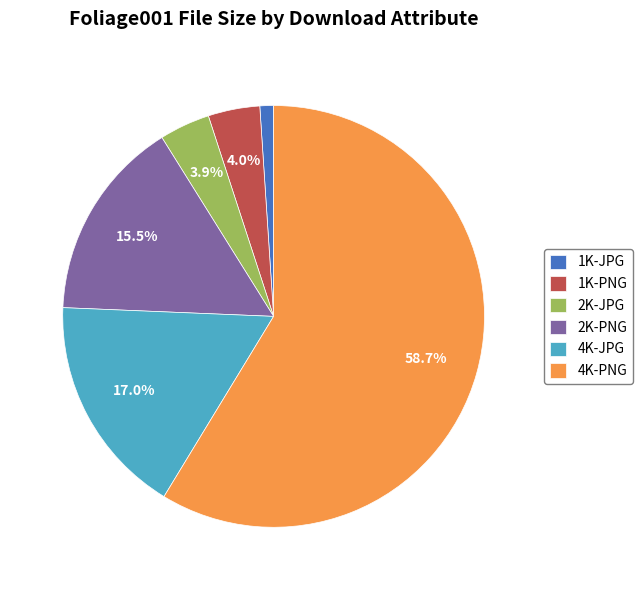

True or false: 1K-PNG accounts for 4% of the total.

True